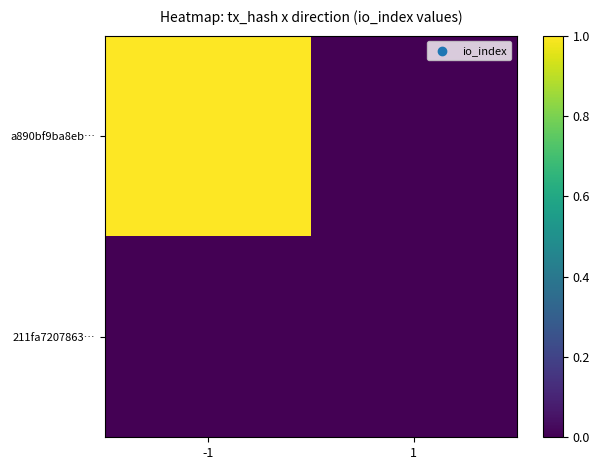

Reading right to left, what are all the values shown in this chart?

a890bf9ba8eb…: 1=0	-1=1
211fa7207863…: 1=0	-1=0